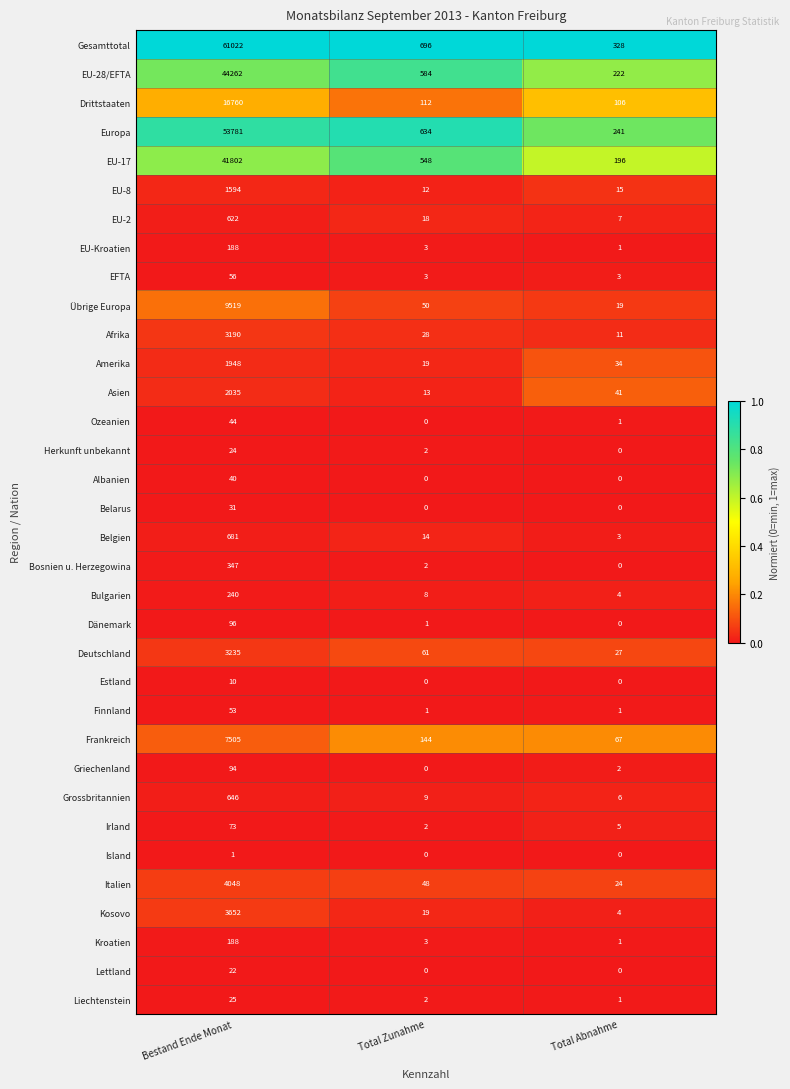

Which series has the largest range (max minus min)?

Gesamttotal